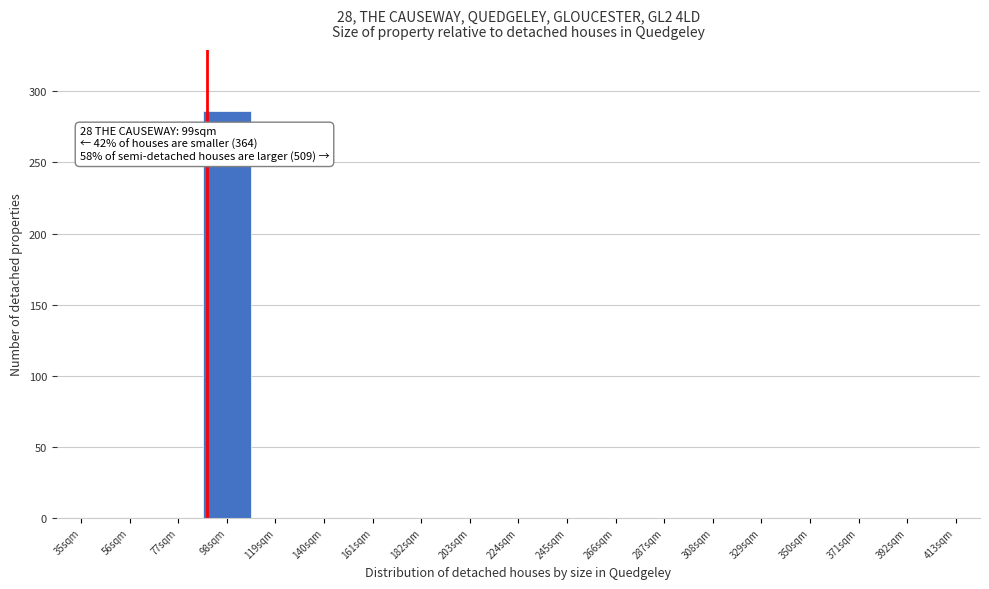

Reading right to left, list all the values displayed in this chart.

413sqm=0	392sqm=0	371sqm=0	350sqm=0	329sqm=0	308sqm=0	287sqm=0	266sqm=0	245sqm=0	224sqm=0	203sqm=0	182sqm=0	161sqm=0	140sqm=0	119sqm=0	98sqm=286	77sqm=0	56sqm=0	35sqm=0